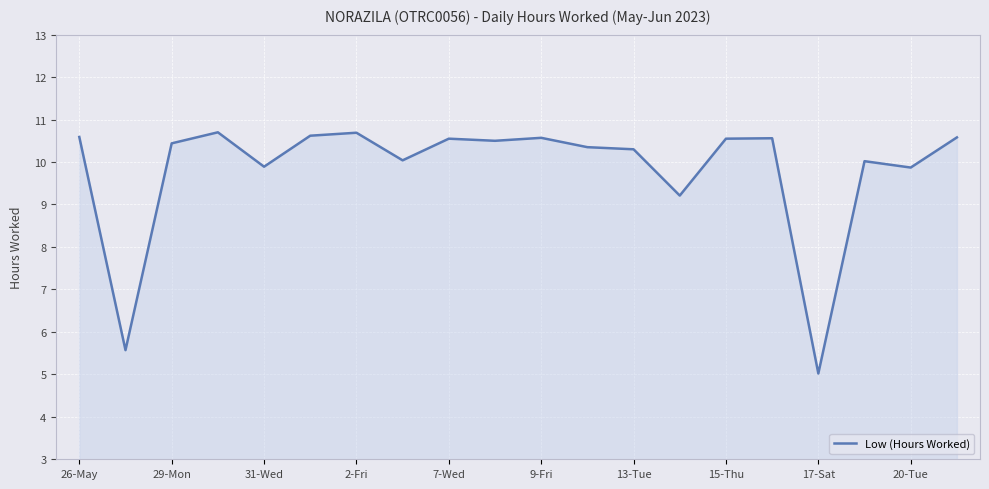

What is the difference between the maximum and minimum values?

5.7